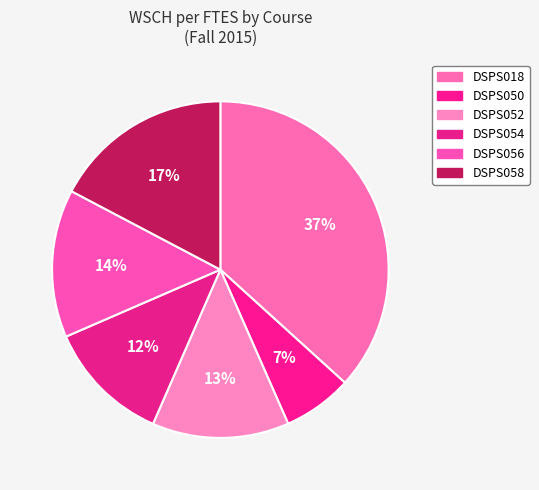

What percentage is NOT represented by DSPS056?

85.8%